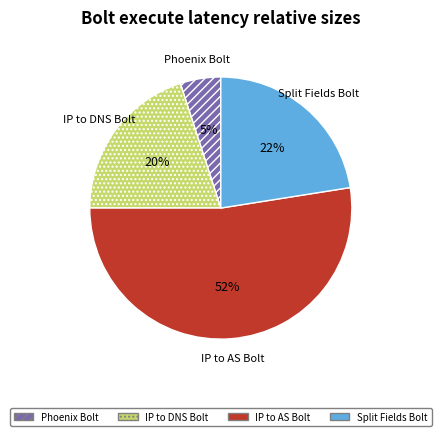

To the nearest percent, what is the average slice percentage?

25%